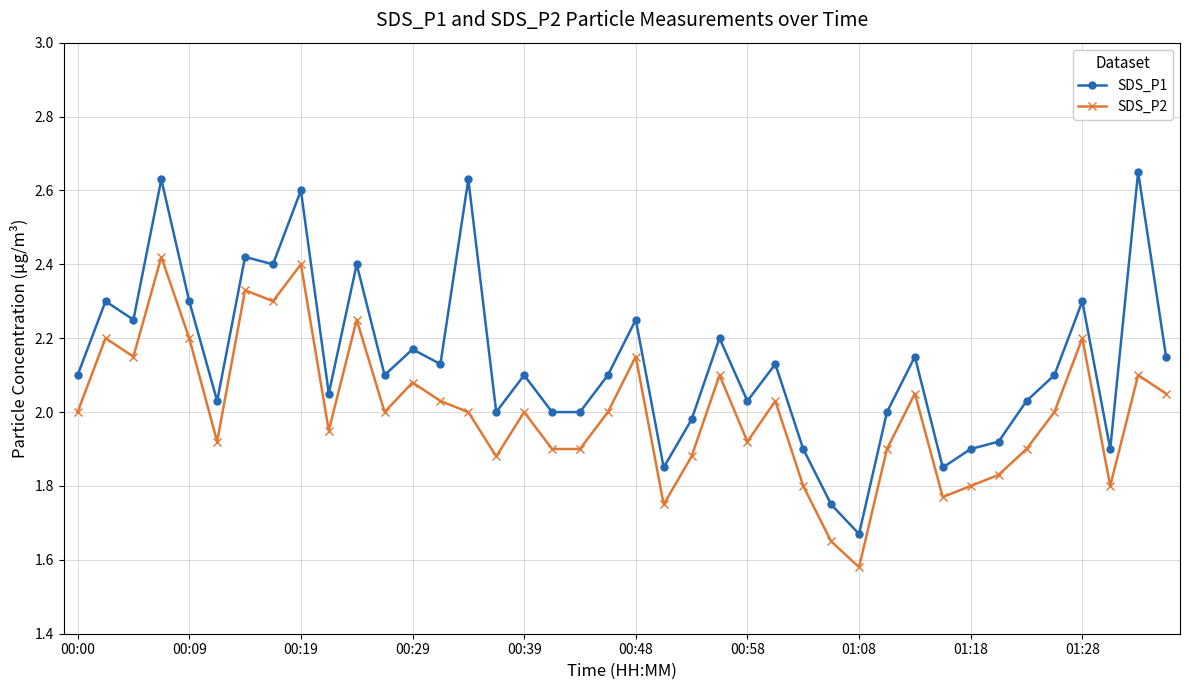

True or false: SDS_P1 and SDS_P2 intersect in this chart.

False